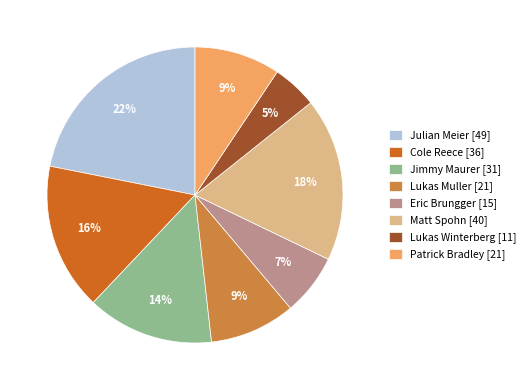

True or false: Lukas Muller [21] accounts for 18% of the total.

False